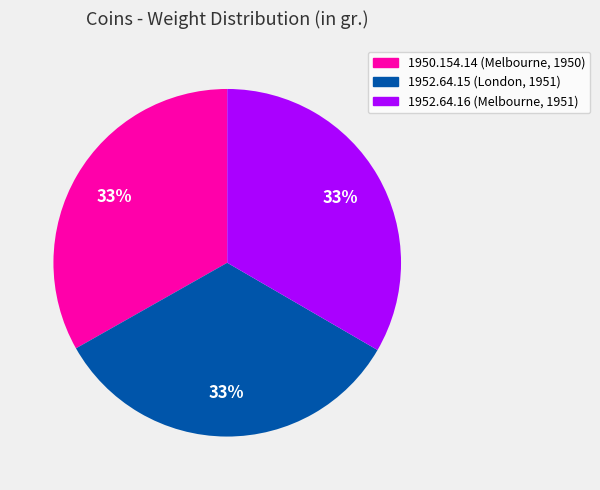

What percentage is the 1952.64.16 (Melbourne, 1951) slice, to the nearest percent?

33%